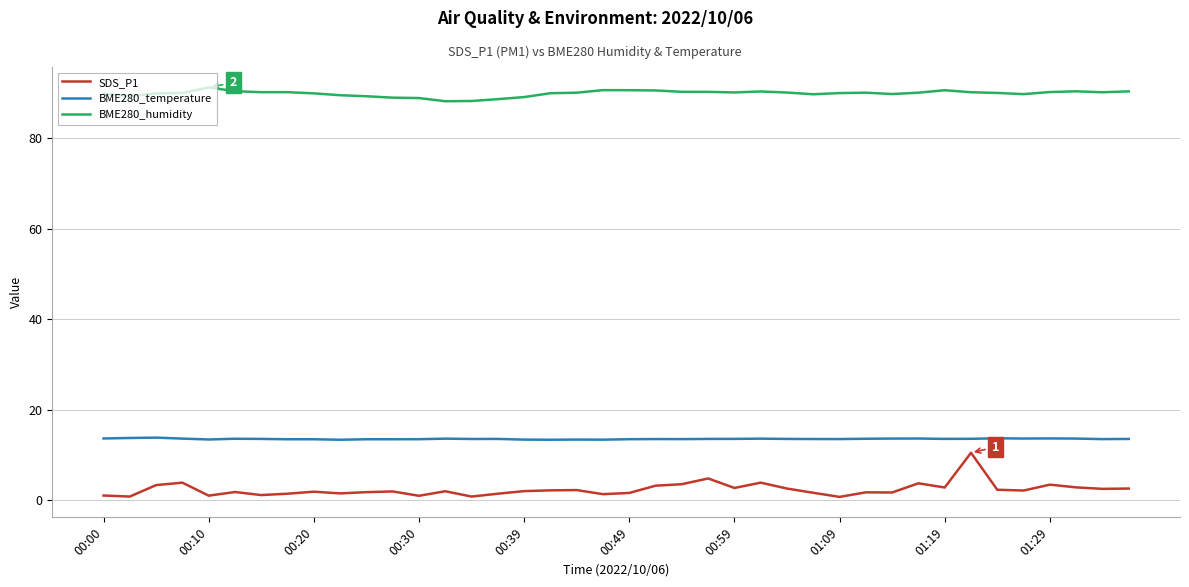

Which series has the largest total across all categories?

BME280_humidity